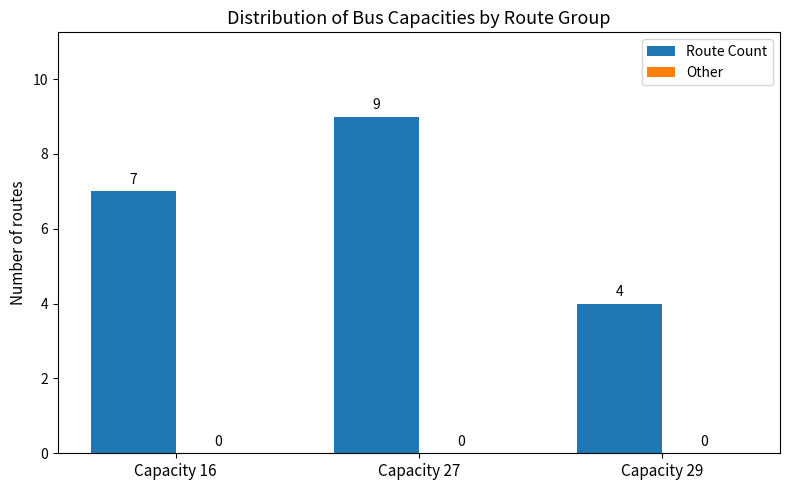

What is the smallest value displayed?

4